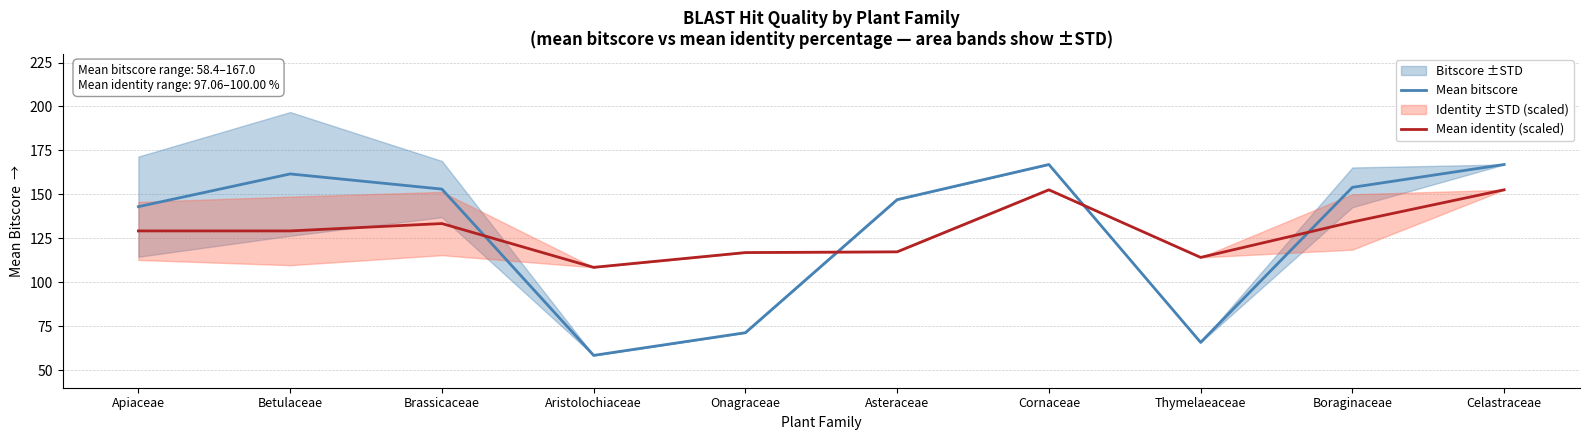

Where does the Mean bitscore series first go above 153?

Betulaceae